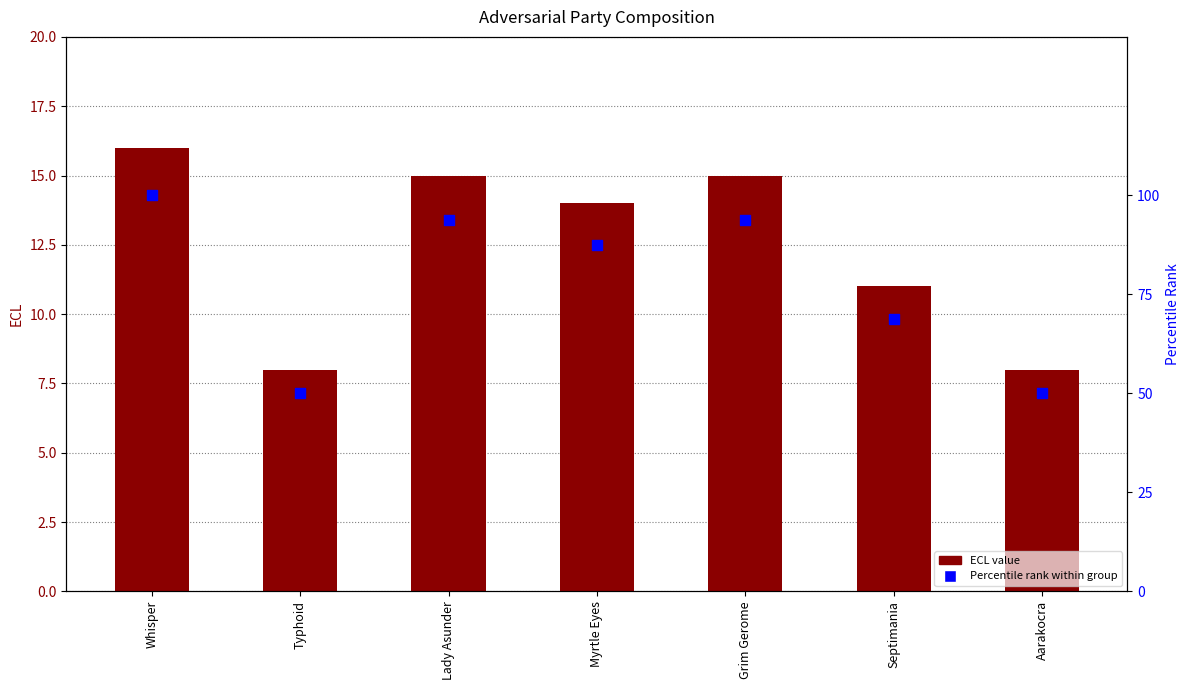

Which series contains the highest Y value?

Percentile Rank (ECL)